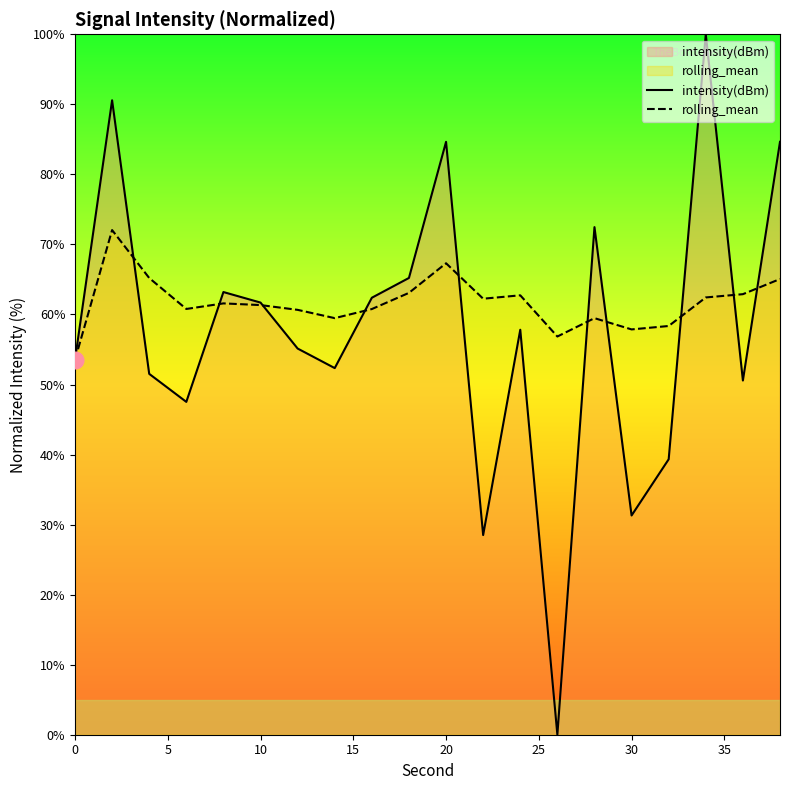

What is the lowest value of the rolling_mean series?

53.5